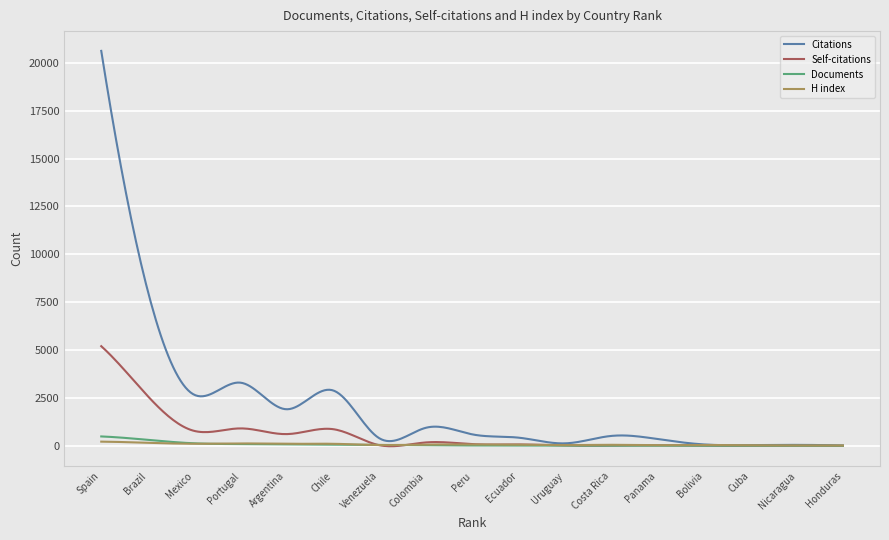

Which series has the largest total across all categories?

Citations